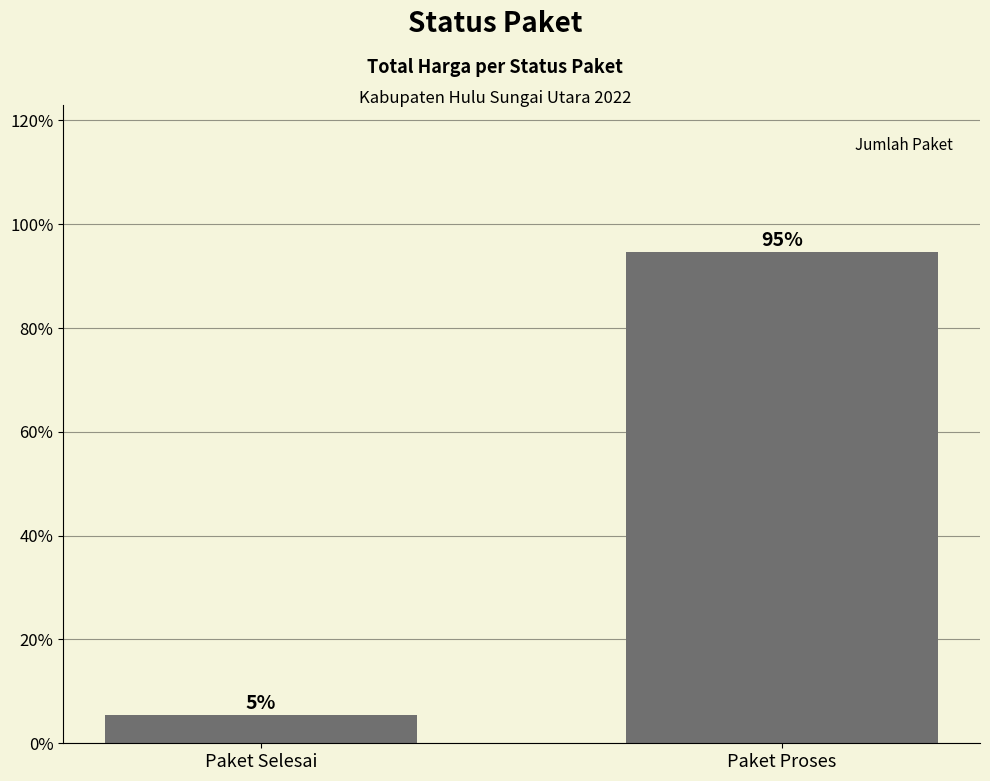

What position from the right is Paket Proses?

1